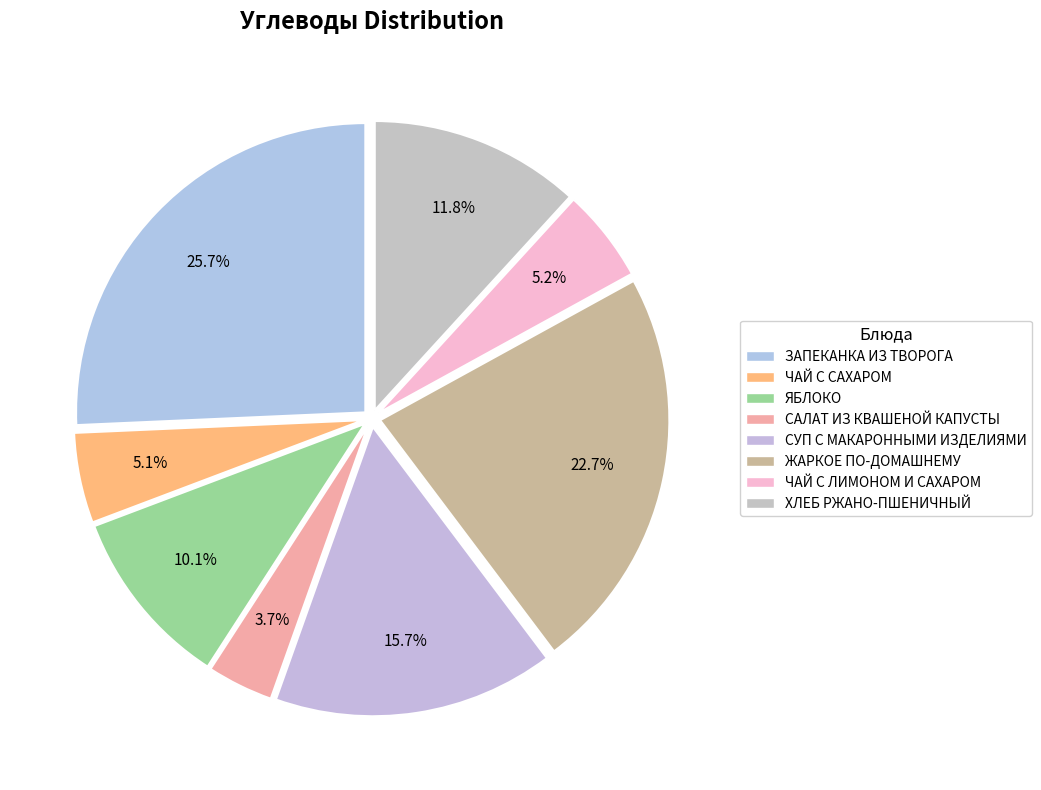

Is there a majority slice in this chart?

No